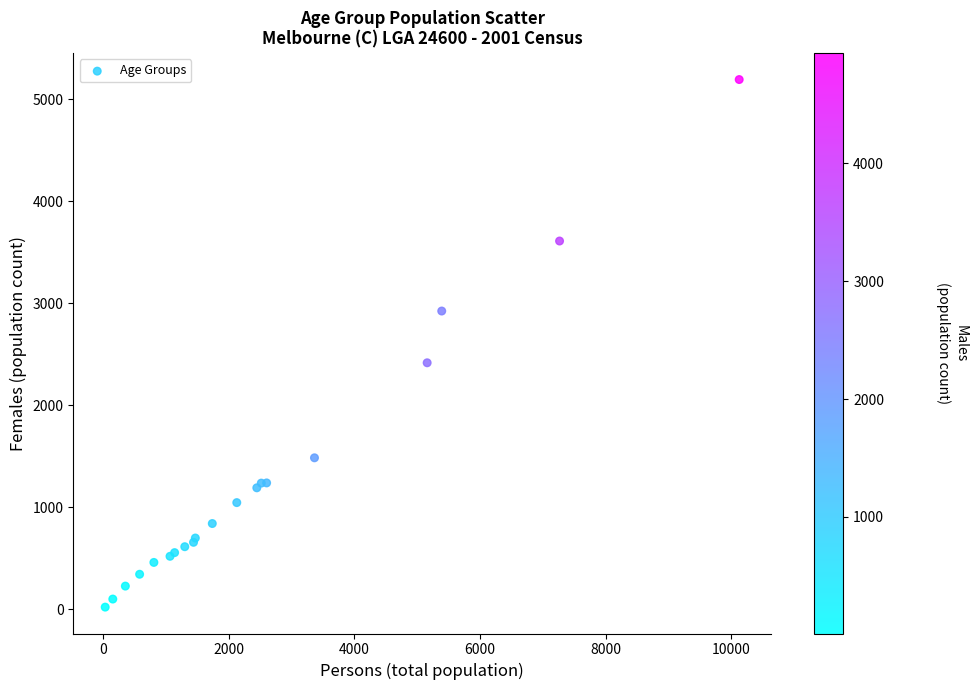

What Y value in the scatter plot is closest to 2607?

2417